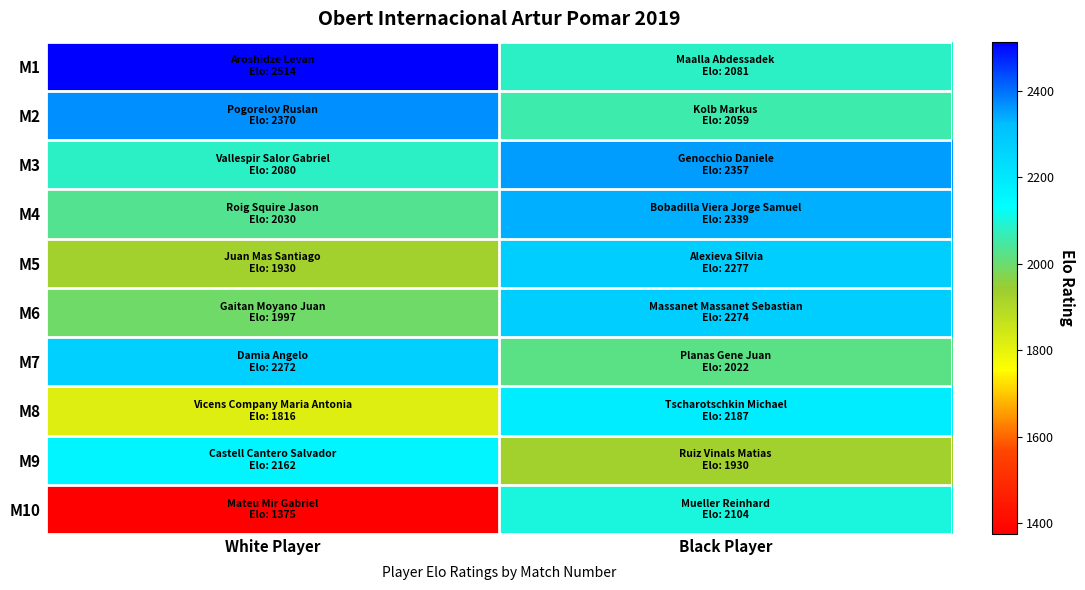

Count the number of data series in this chart.

10